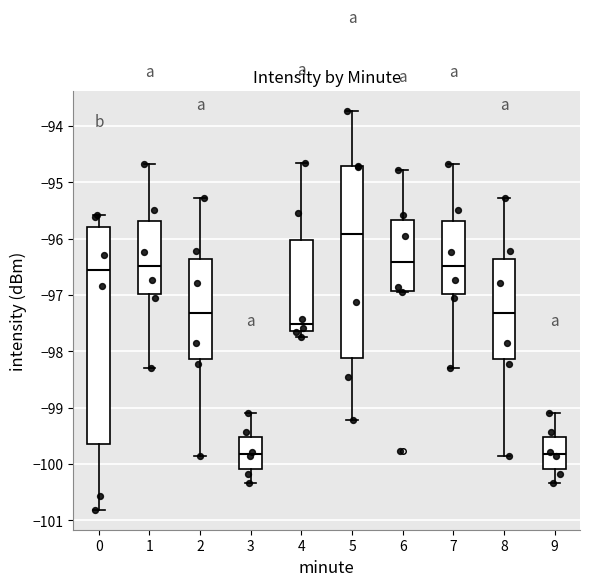

Reading left to right, transcribe this box plot: for each box, give where its median line is, the range the box spans, and where its two whiskers end, as read against the y-axis. The values are not printed on the chart, so give them approximately, as read against the axis.

0: median -96.6, box -99.6 to -95.8, whiskers -100.8 to -95.6
1: median -96.5, box -97.0 to -95.7, whiskers -98.3 to -94.7
2: median -97.3, box -98.1 to -96.4, whiskers -99.9 to -95.3
3: median -99.8, box -100.1 to -99.5, whiskers -100.3 to -99.1
4: median -97.5, box -97.6 to -96.0, whiskers -97.7 to -94.6
5: median -95.9, box -98.1 to -94.7, whiskers -99.2 to -93.7
6: median -96.4, box -96.9 to -95.7, whiskers -96.9 to -94.8
7: median -96.5, box -97.0 to -95.7, whiskers -98.3 to -94.7
8: median -97.3, box -98.1 to -96.4, whiskers -99.9 to -95.3
9: median -99.8, box -100.1 to -99.5, whiskers -100.3 to -99.1